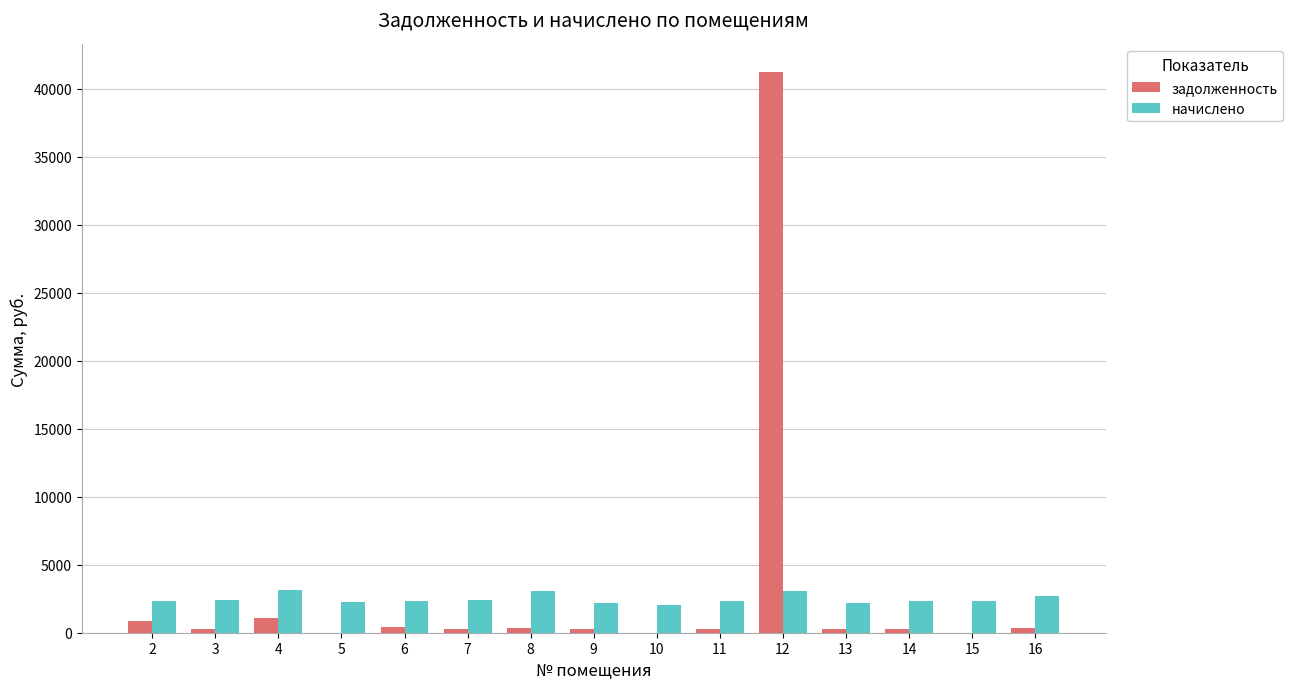

Which category has the highest value in the задолженность series?

12